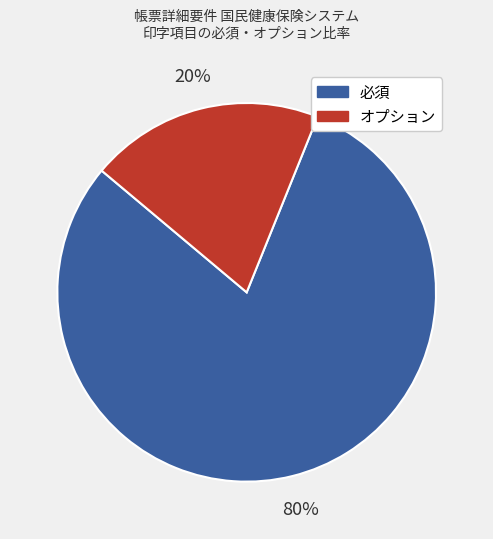

To the nearest percent, what is the combined percentage of 必須 and オプション?

100%